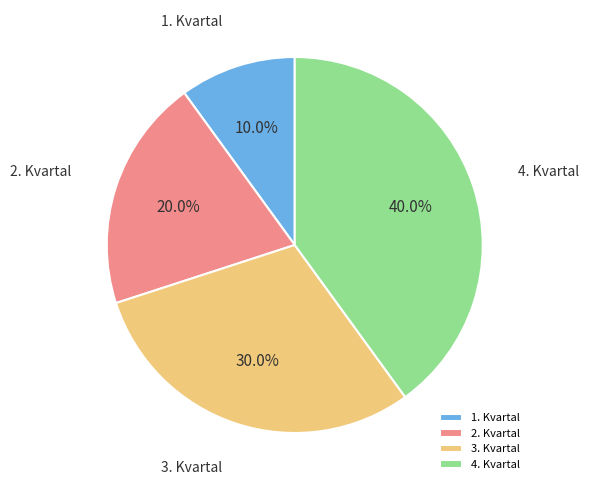

True or false: 3. Kvartal accounts for 30% of the total.

True